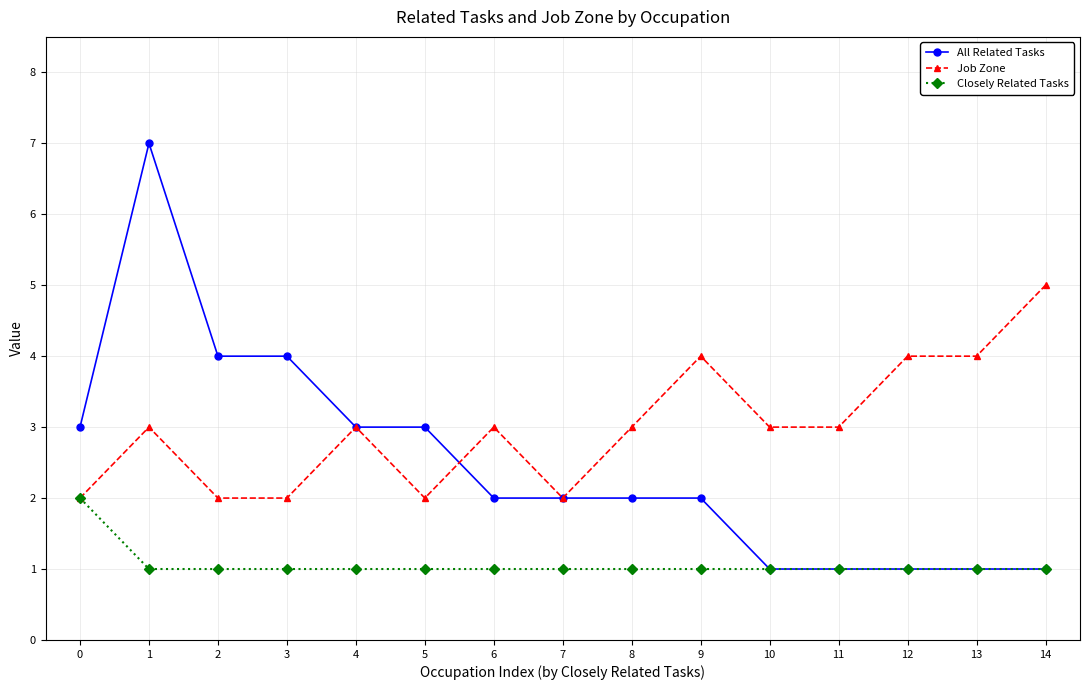

Count the Job Zone values in the range 2 to 4.

14